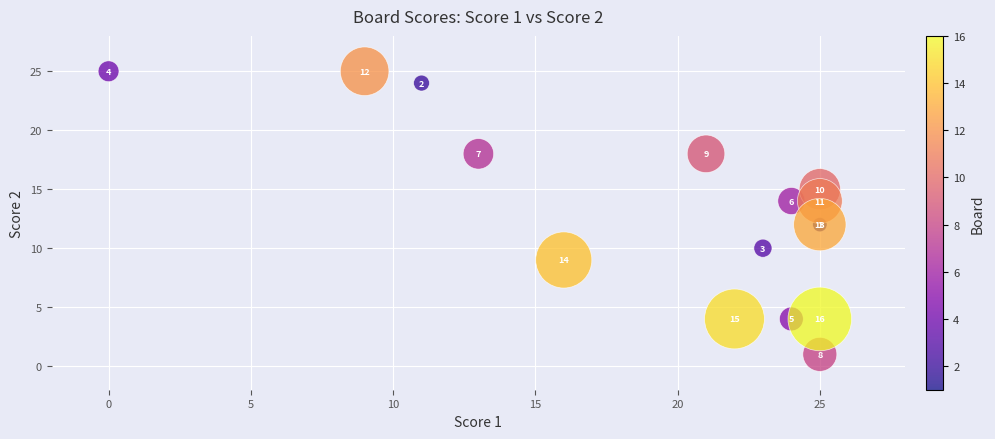

What Y value in the scatter plot is closest to 13?

12